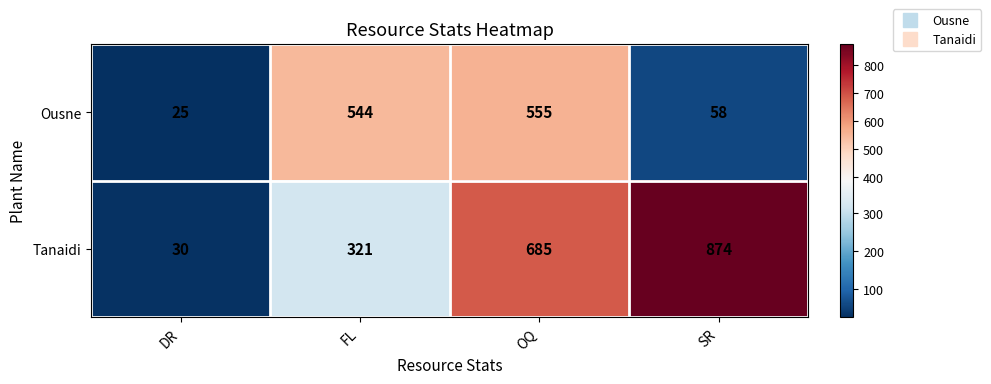

At which category does the chart reach its peak across all series?

SR